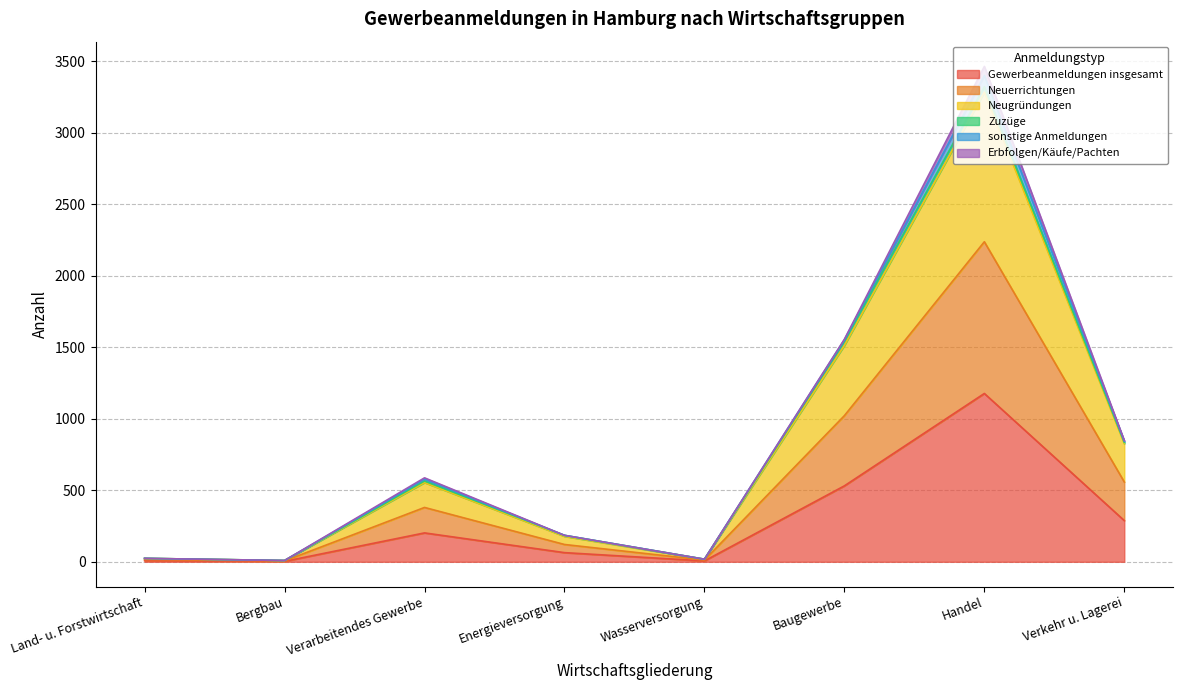

What is the total value across all series at Baugewerbe?

1556